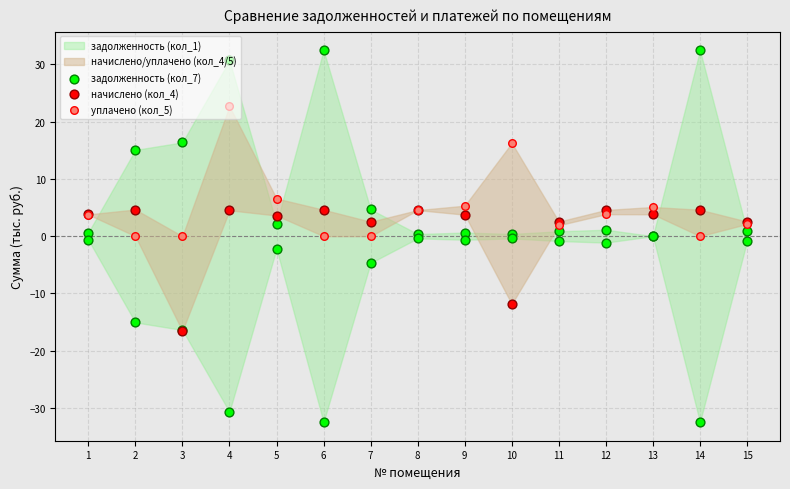

Is the value of начислено (кол_4) at 8 greater than the value of задолженность (кол_7) at 15?

Yes